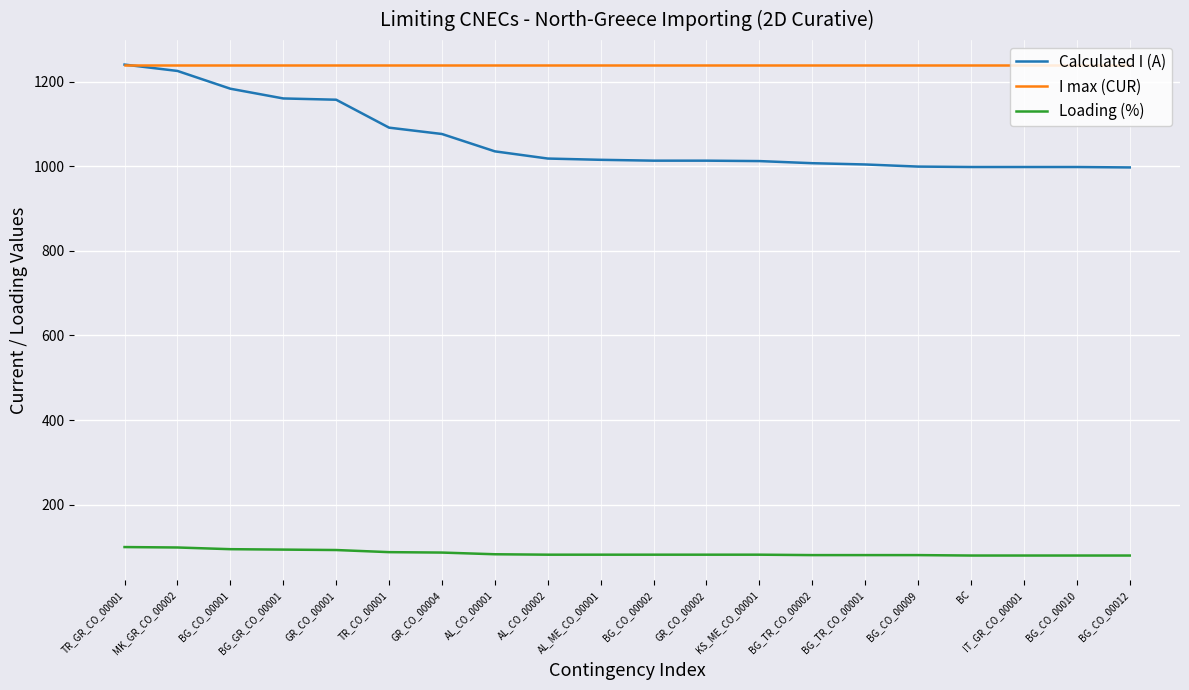

True or false: Loading (%) and I max (CUR) cross at least once.

False